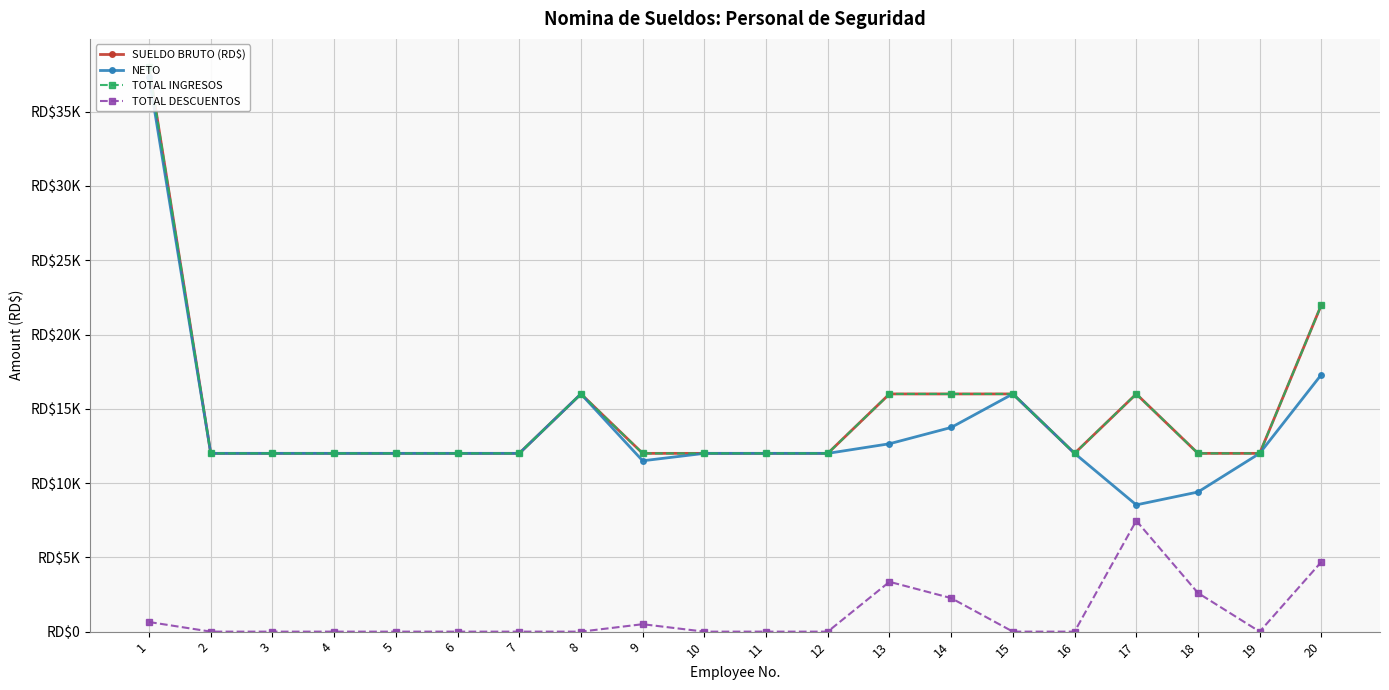

Reading left to right, list all the values displayed in this chart.

SUELDO BRUTO (RD$): 38000.0	12000.0	12000.0	12000.0	12000.0	12000.0	12000.0	16000.0	12000.0	12000.0	12000.0	12000.0	16000.0	16000.0	16000.0	12000.0	16000.0	12000.0	12000.0	22000.0
NETO: 37352.8	12000.0	12000.0	12000.0	12000.0	12000.0	12000.0	16000.0	11500.0	12000.0	12000.0	12000.0	12646.3	13743.4	16000.0	12000.0	8532.2	9398.5	12000.0	17304.6
TOTAL INGRESOS: 38000.0	12000.0	12000.0	12000.0	12000.0	12000.0	12000.0	16000.0	12000.0	12000.0	12000.0	12000.0	16000.0	16000.0	16000.0	12000.0	16000.0	12000.0	12000.0	22000.0
TOTAL DESCUENTOS: 647.2	0.0	0.0	0.0	0.0	0.0	0.0	0.0	500.0	0.0	0.0	0.0	3353.7	2256.6	0.0	0.0	7467.8	2601.5	0.0	4695.4